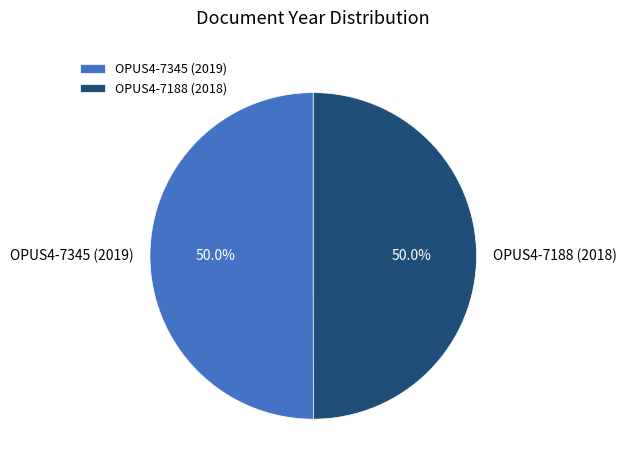

What is the ratio of the value at OPUS4-7188 (2018) to the value at OPUS4-7345 (2019)?

1.0